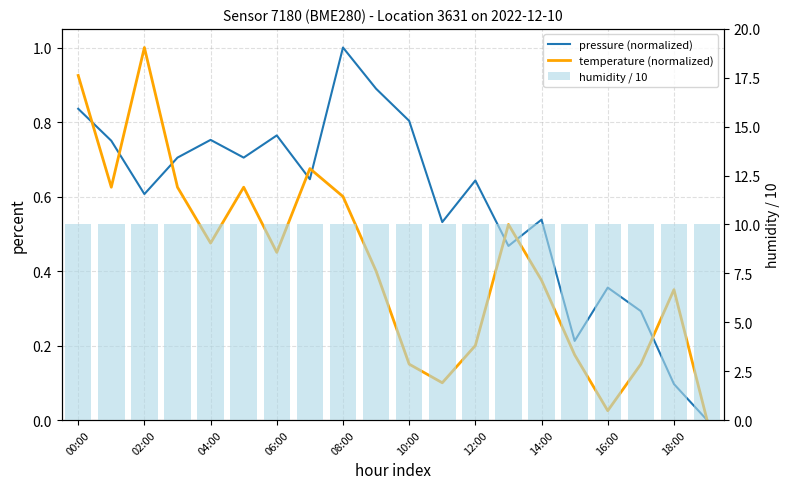

Reading left to right, extract all data points from this chart.

pressure (normalized): 0.8	0.7	0.6	0.7	0.8	0.7	0.8	0.6	1.0	0.9	0.8	0.5	0.6	0.5	0.5	0.2	0.4	0.3	0.1	0.0
temperature (normalized): 0.9	0.6	1.0	0.6	0.5	0.6	0.5	0.7	0.6	0.4	0.1	0.1	0.2	0.5	0.4	0.2	0.0	0.1	0.3	0.0
humidity / 10: 10.0	10.0	10.0	10.0	10.0	10.0	10.0	10.0	10.0	10.0	10.0	10.0	10.0	10.0	10.0	10.0	10.0	10.0	10.0	10.0